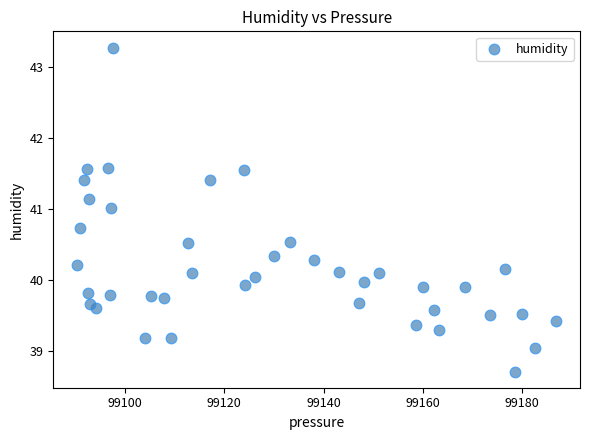

What is the range of Y values (max minus min)?

4.6